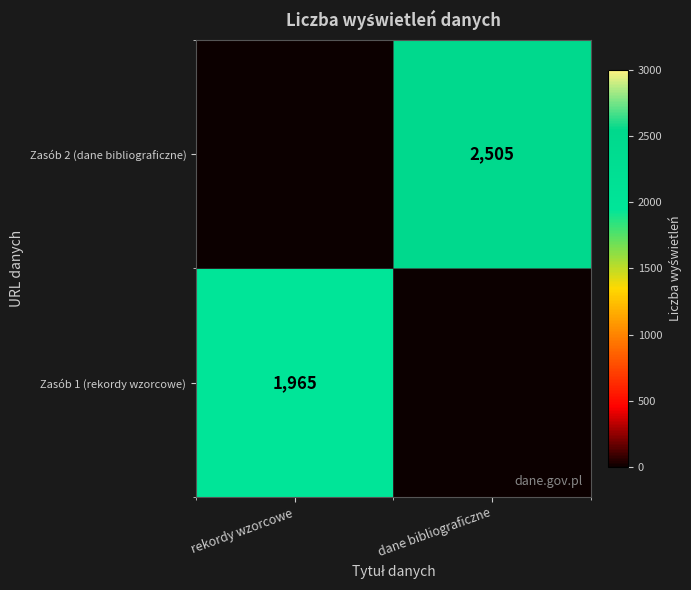

What is the total value across all series at rekordy wzorcowe?

1965